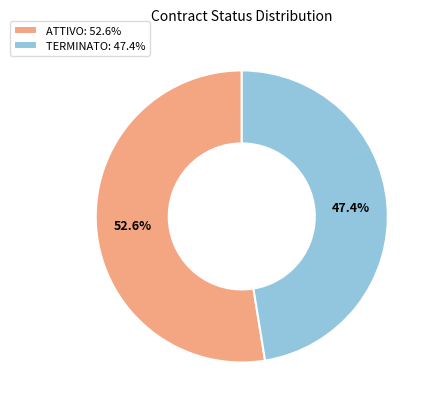

Do ATTIVO and TERMINATO together represent more than half of the pie?

Yes